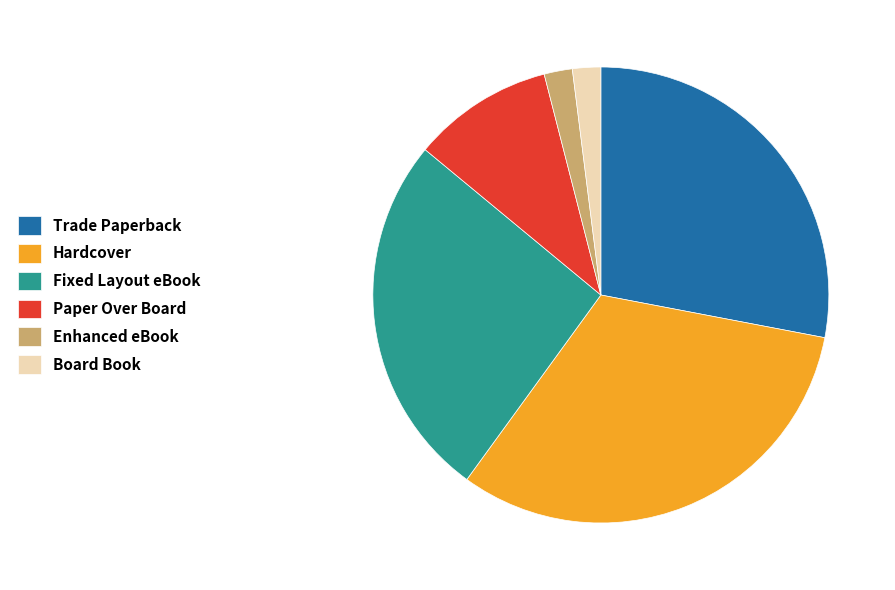

The Fixed Layout eBook slice represents 26% of the pie. True or false?

True